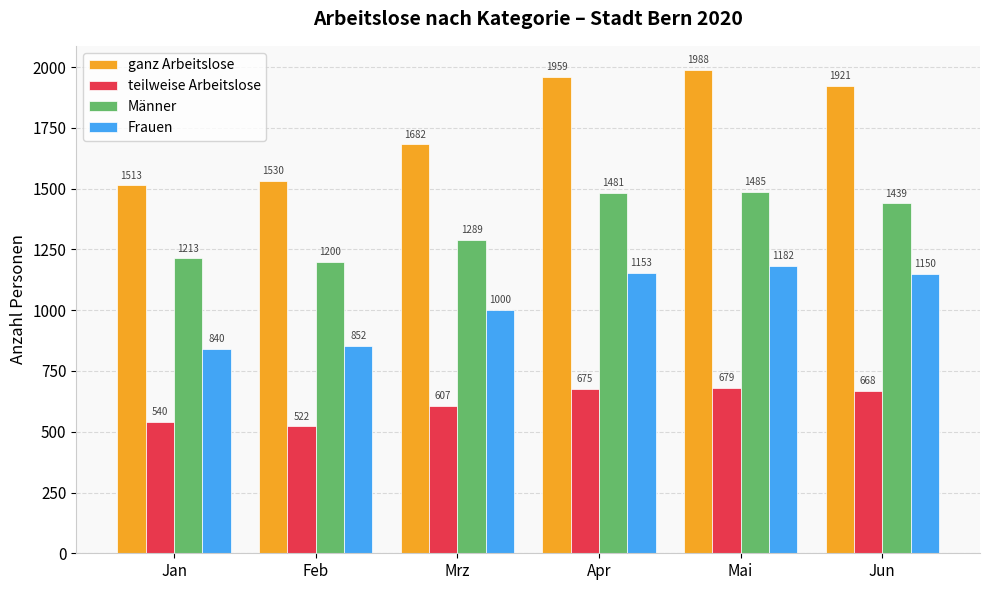

What is the difference between the maximum and minimum values in the Männer series?

285